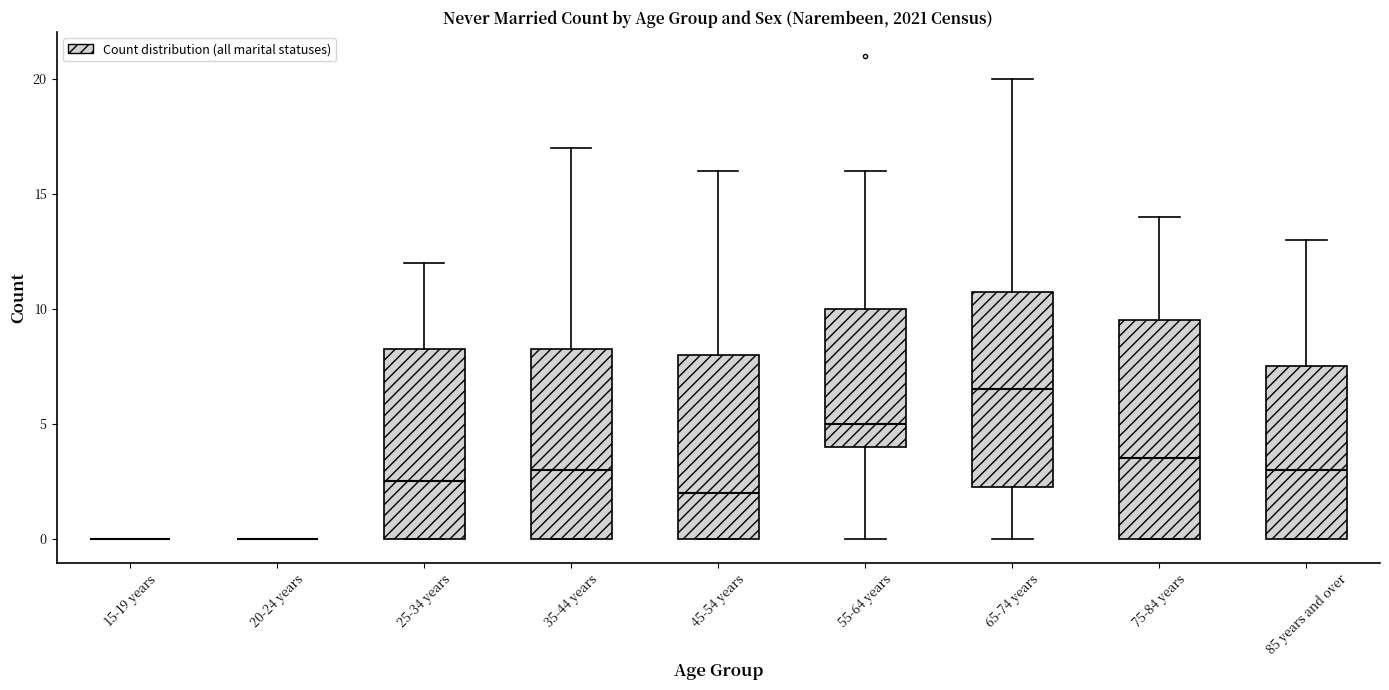

Reading left to right, transcribe this box plot: for each box, give where its median line is, the range the box spans, and where its two whiskers end, as read against the y-axis. The values are not printed on the chart, so give them approximately, as read against the axis.

15-19 years: box collapsed to a line at 0.0, whiskers 0.0 to 0.0
20-24 years: box collapsed to a line at 0.0, whiskers 0.0 to 0.0
25-34 years: median 2.5, box 0.0 to 8.5, whiskers 0.0 to 12.0
35-44 years: median 3.0, box 0.0 to 8.5, whiskers 0.0 to 17.0
45-54 years: median 2.0, box 0.0 to 8.0, whiskers 0.0 to 16.0
55-64 years: median 5.0, box 4.0 to 10.0, whiskers 0.0 to 16.0
65-74 years: median 6.5, box 2.5 to 11.0, whiskers 0.0 to 20.0
75-84 years: median 3.5, box 0.0 to 9.5, whiskers 0.0 to 14.0
85 years and over: median 3.0, box 0.0 to 7.5, whiskers 0.0 to 13.0